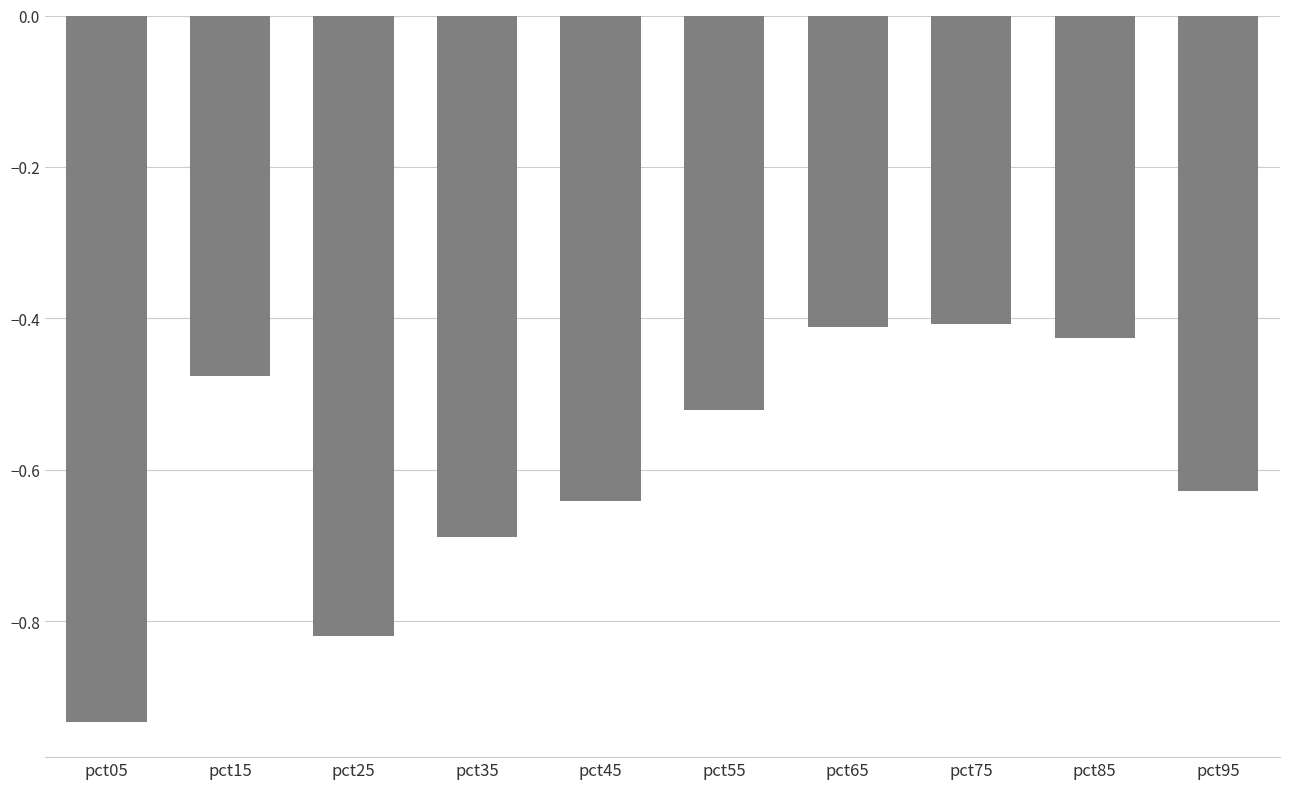

At which category does the chart reach its minimum across all series?

pct05